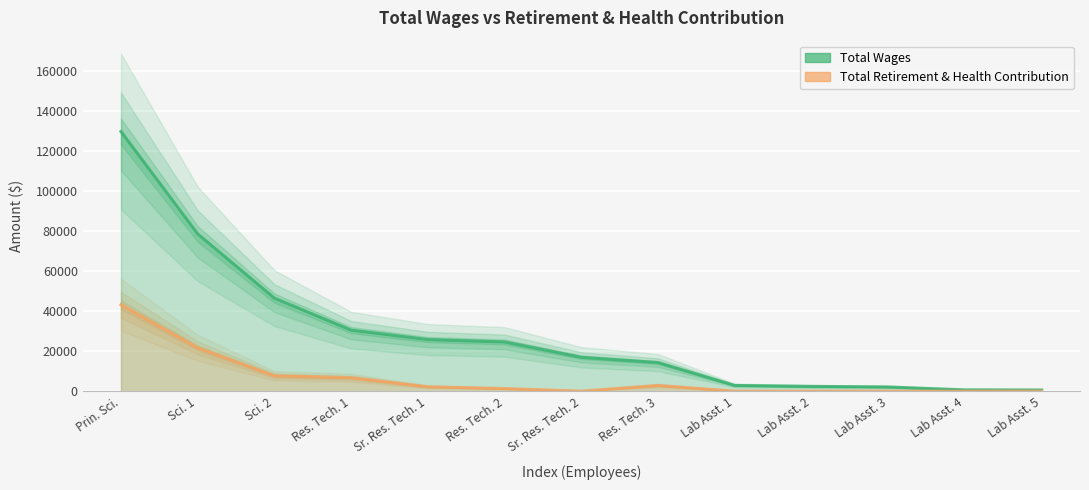

Is the value of Total Wages at Lab Asst. 3 greater than the value of Total Retirement & Health Contribution at Sr. Res. Tech. 2?

Yes